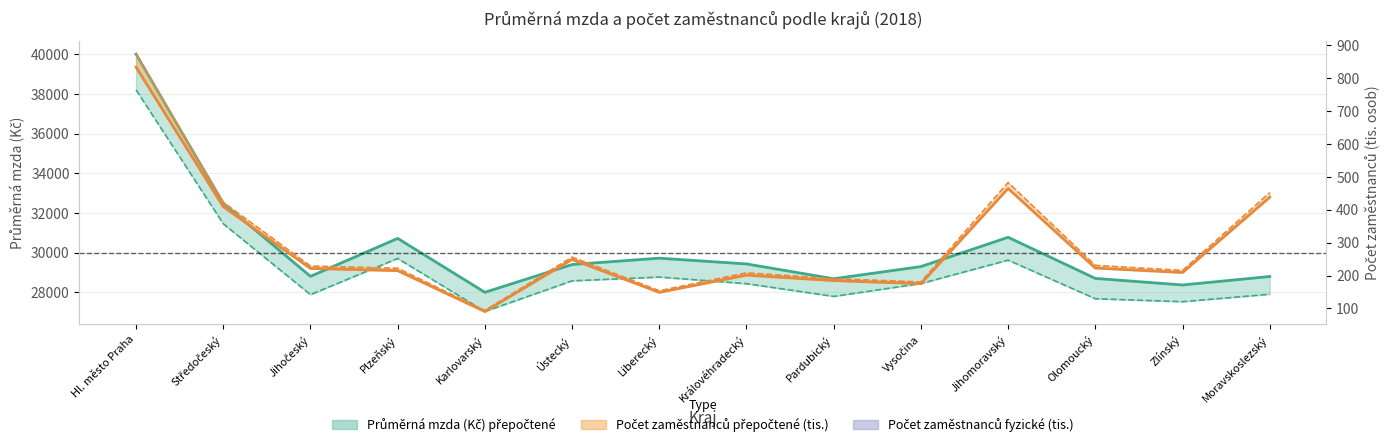

How many interior local valleys does the Počet zaměstnanců přepočtené (tis.) series have?

4